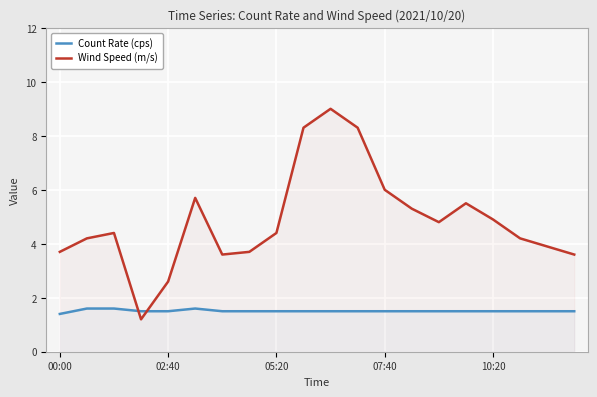

Which series has the largest total across all categories?

Wind Speed (m/s)